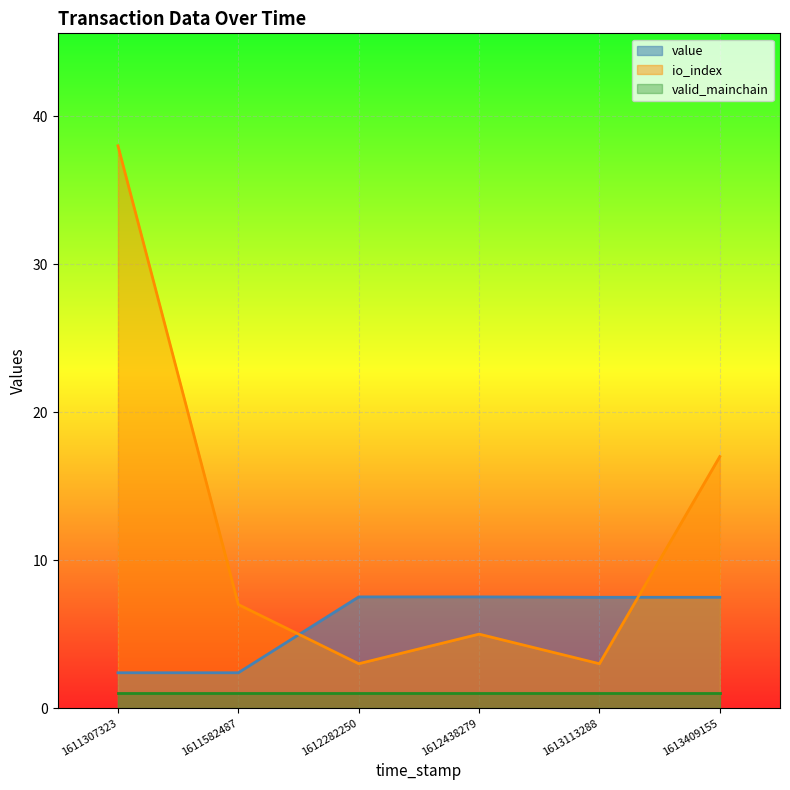

What is the approximate value of valid_mainchain at 1612438279?

1.0